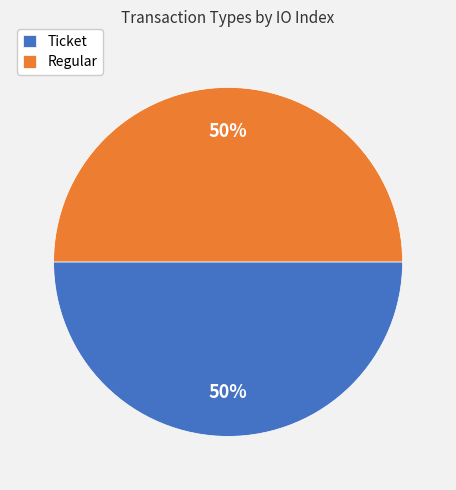

To the nearest percent, what is the combined percentage of Ticket and Regular?

100%